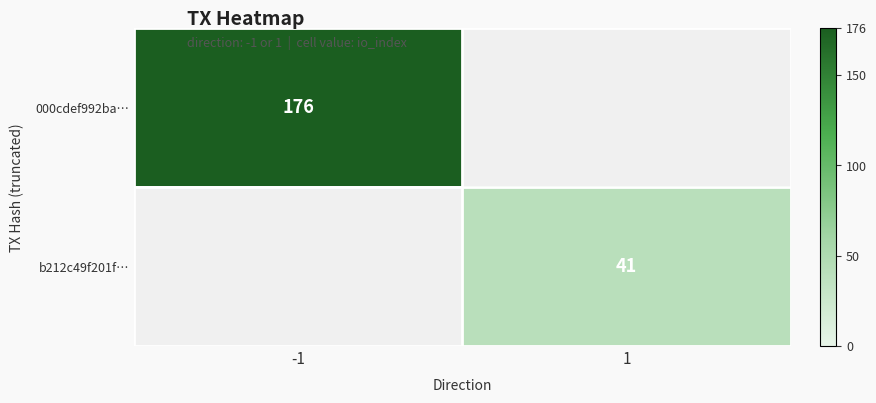

The value of 000cdef992ba… at -1 is 176. True or false?

True